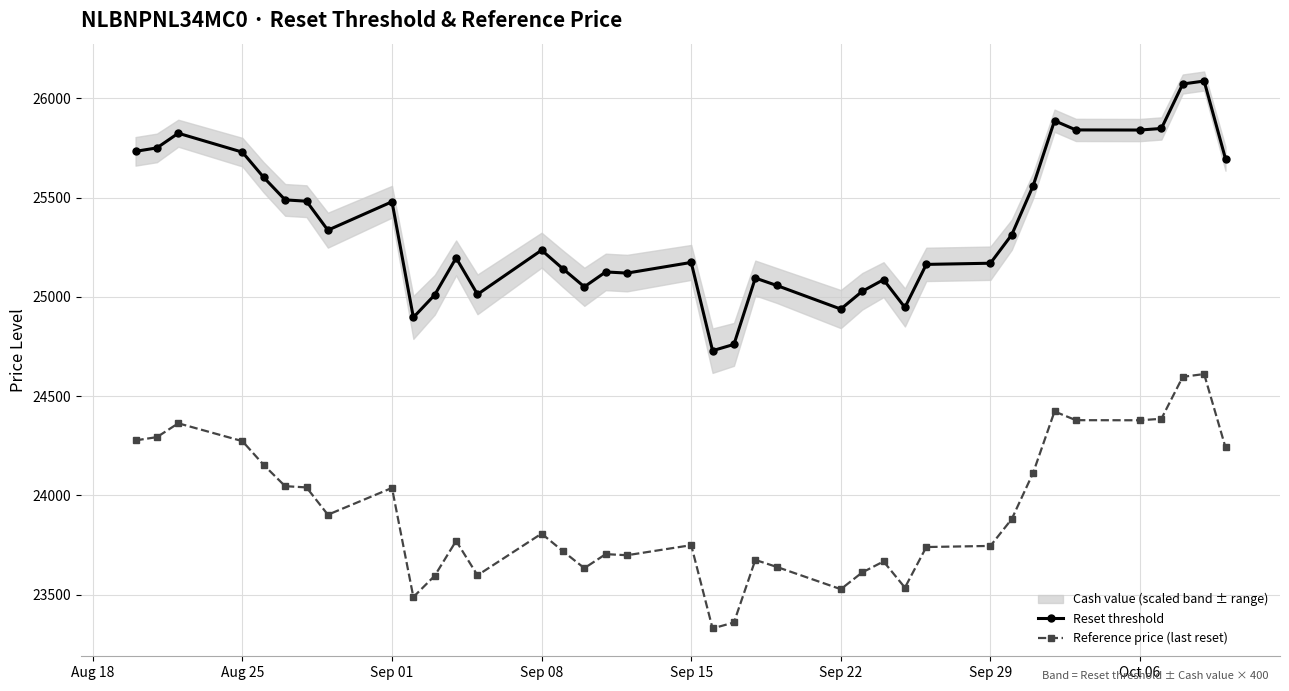

True or false: Reference price (last reset) has more than 1 interior local peaks.

True